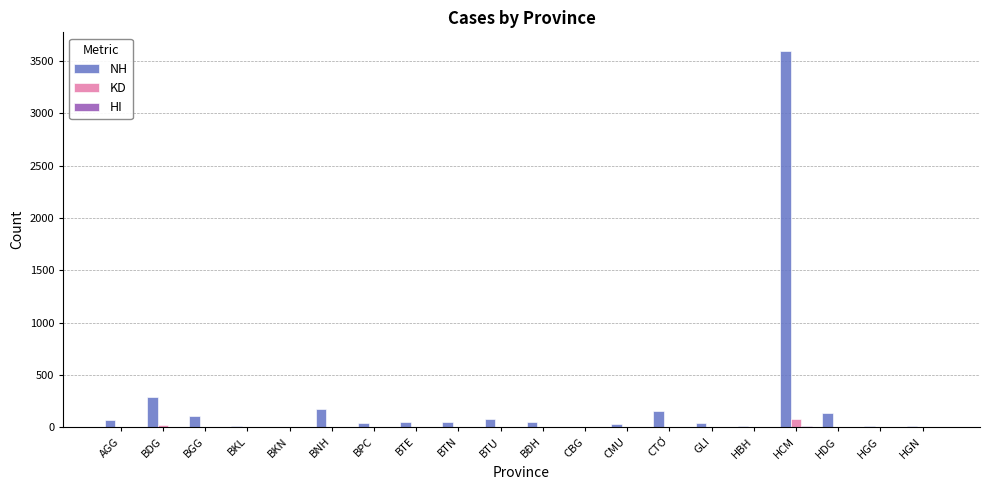

What is the total value across all series at HCM?

3685